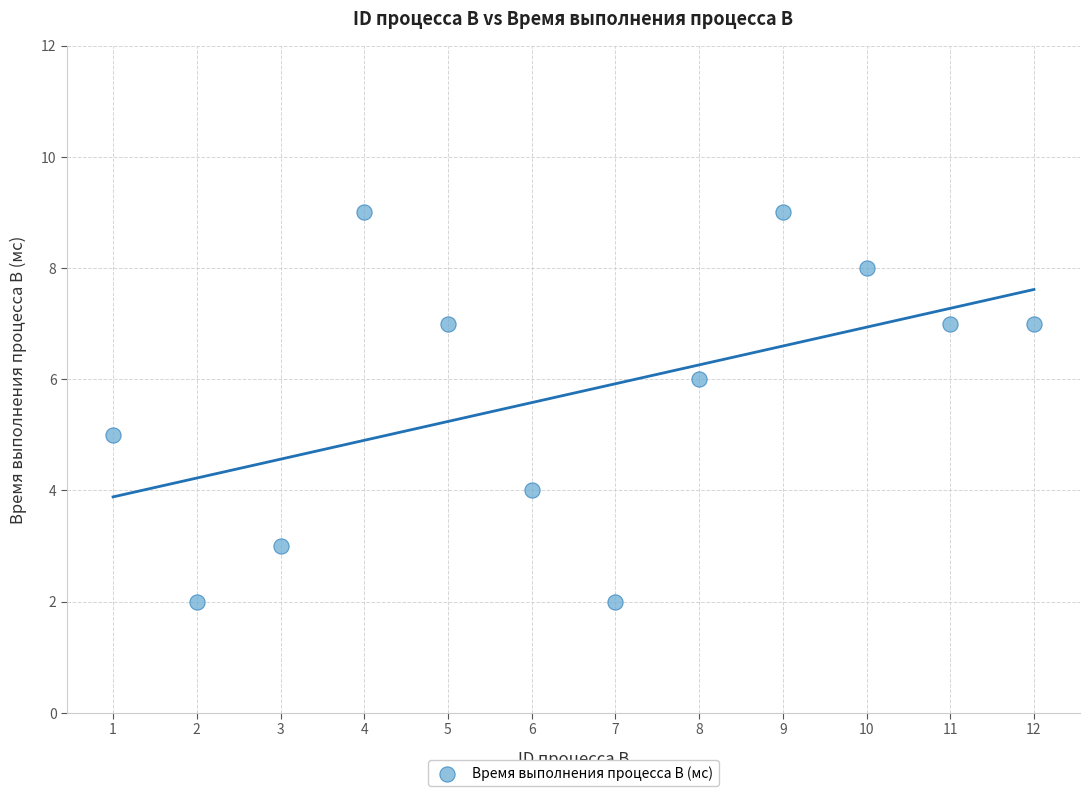

What is the range of X values (max minus min)?

11